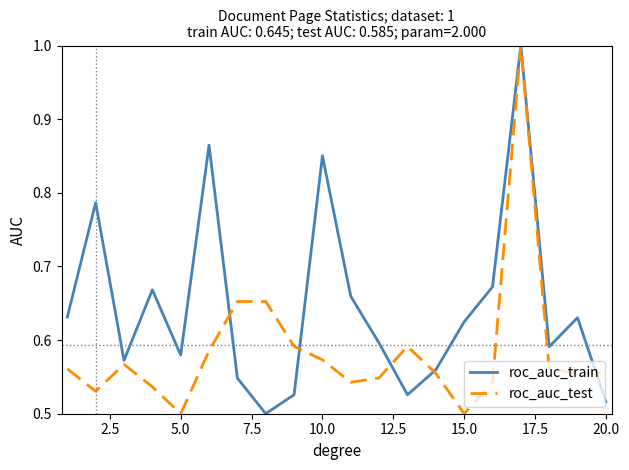

What is the highest value of the roc_auc_train series?

1.0